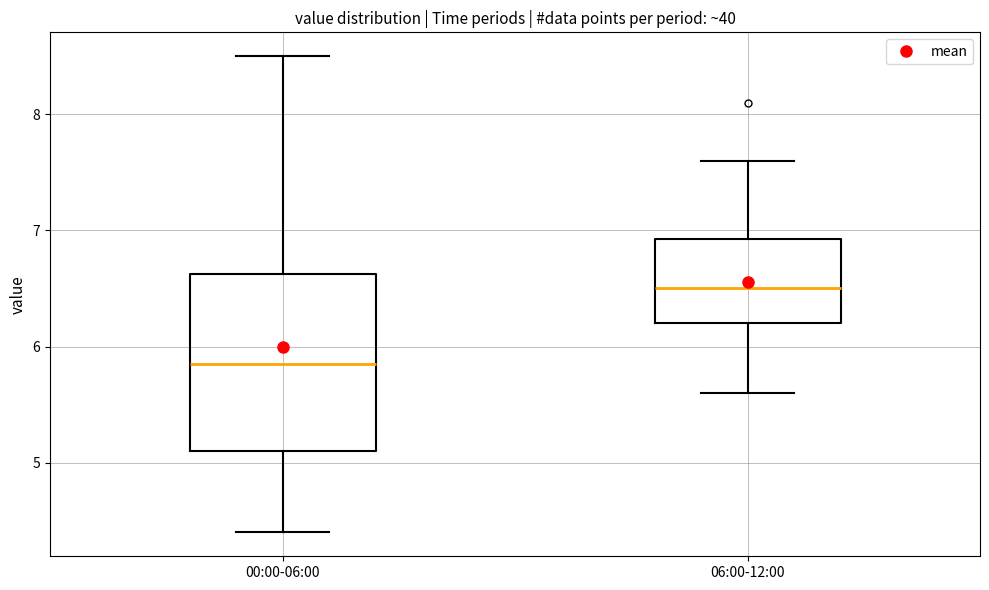

Comparing the boxes themselves (not the whiskers), which one is the tallest?

00:00-06:00